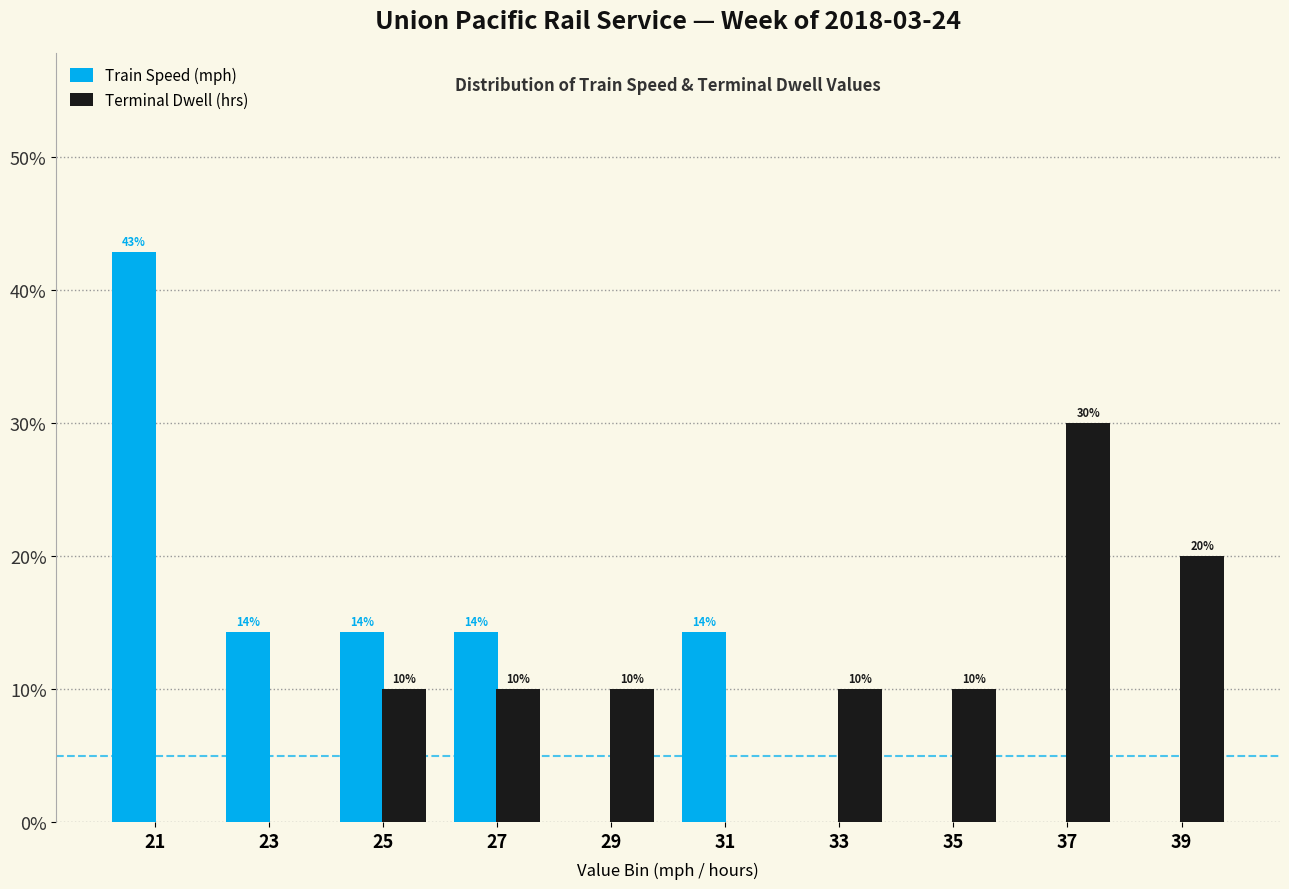

What is the greatest value displayed?

42.9